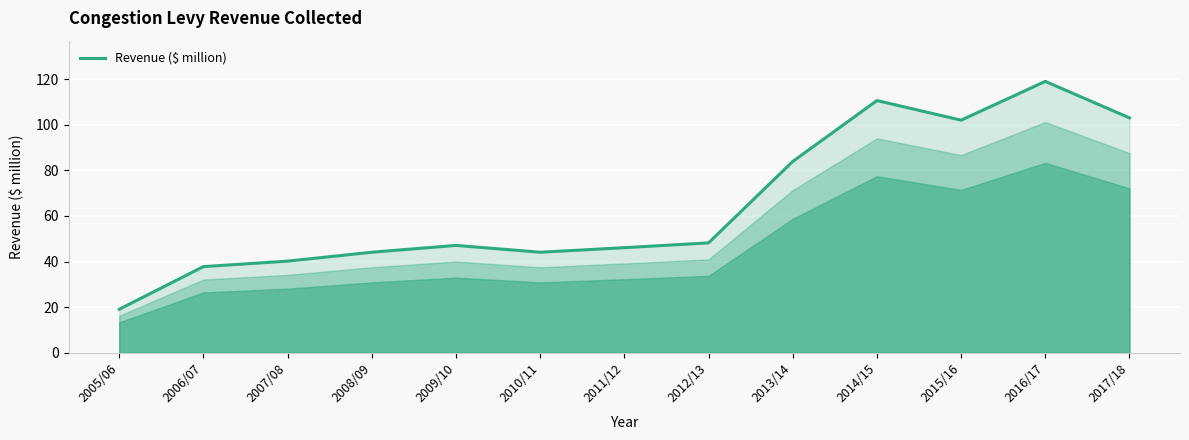

Which has a higher value, 2008/09 or 2012/13?

2012/13